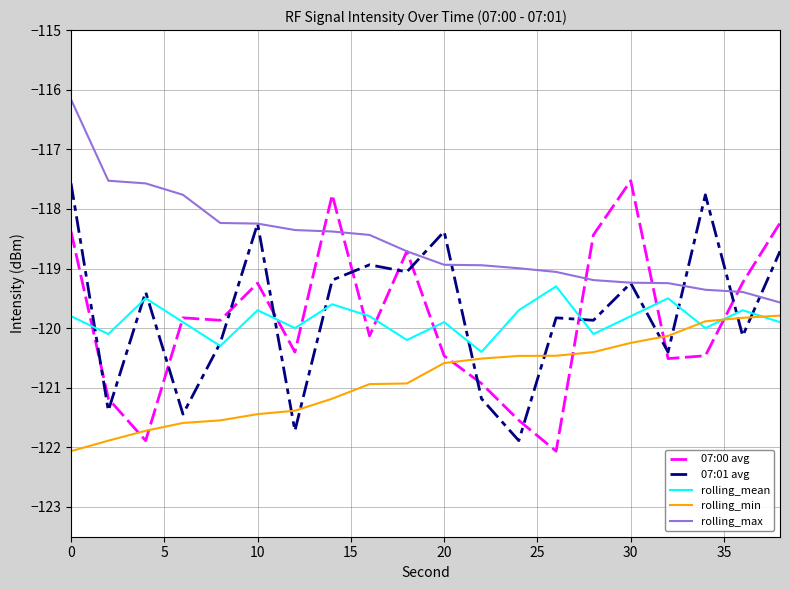

Which series has the largest total across all categories?

rolling_max